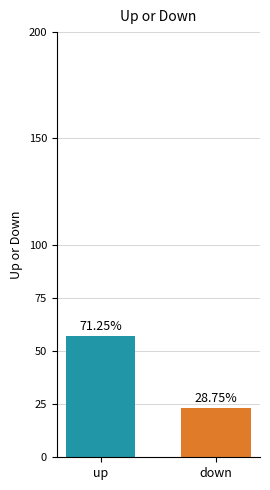

List the labels in order of value, largest first.

up, down